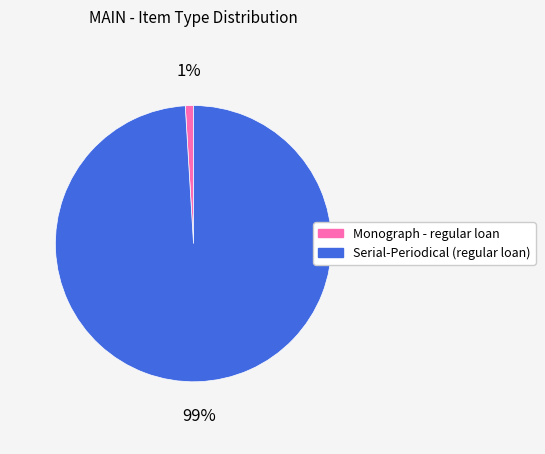

To the nearest percent, what percentage of the pie is Monograph - regular loan?

1%